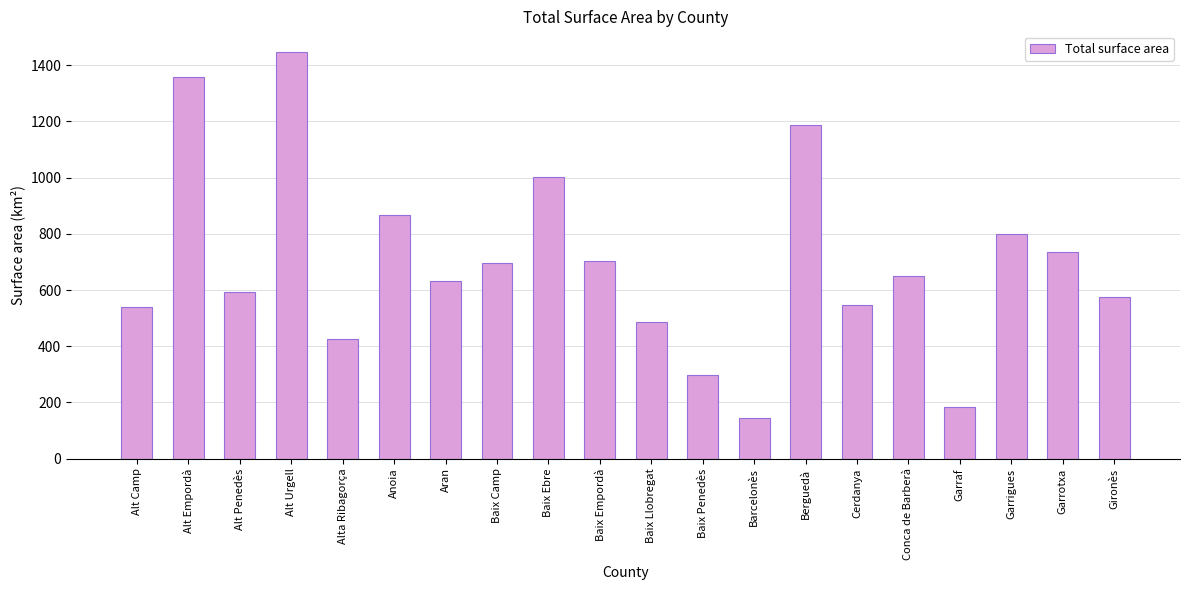

What is the ratio of the value at Baix Llobregat to the value at Garrotxa?

0.7